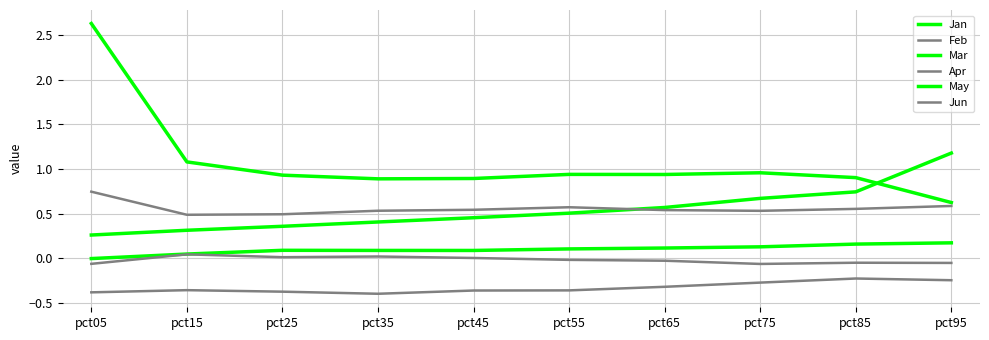

Does the chart have visible grid lines?

Yes